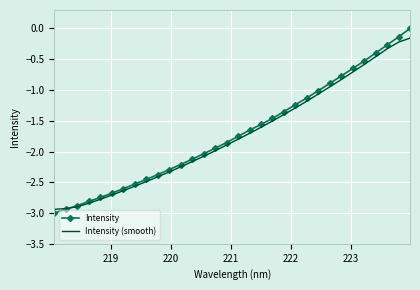

What is the minimum value shown in the chart?

-3.0